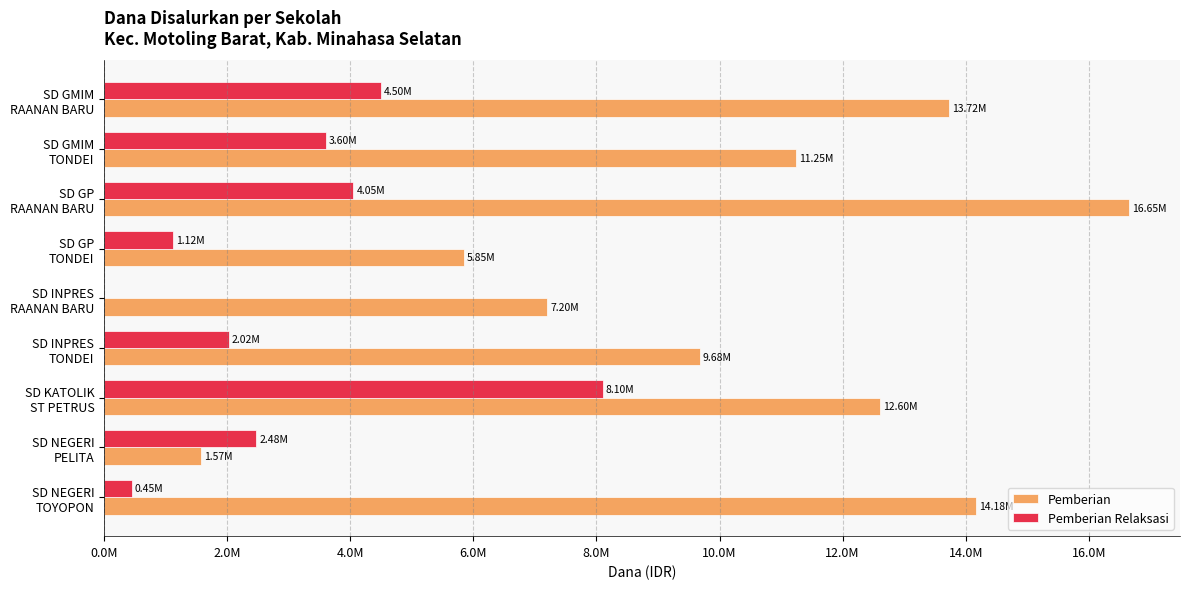

Reading left to right, extract all data points from this chart.

Pemberian: 13725000	11250000	16650000	5850000	7200000	9675000	12600000	1575000	14175000
Pemberian Relaksasi: 4500000	3600000	4050000	1125000	0	2025000	8100000	2475000	450000